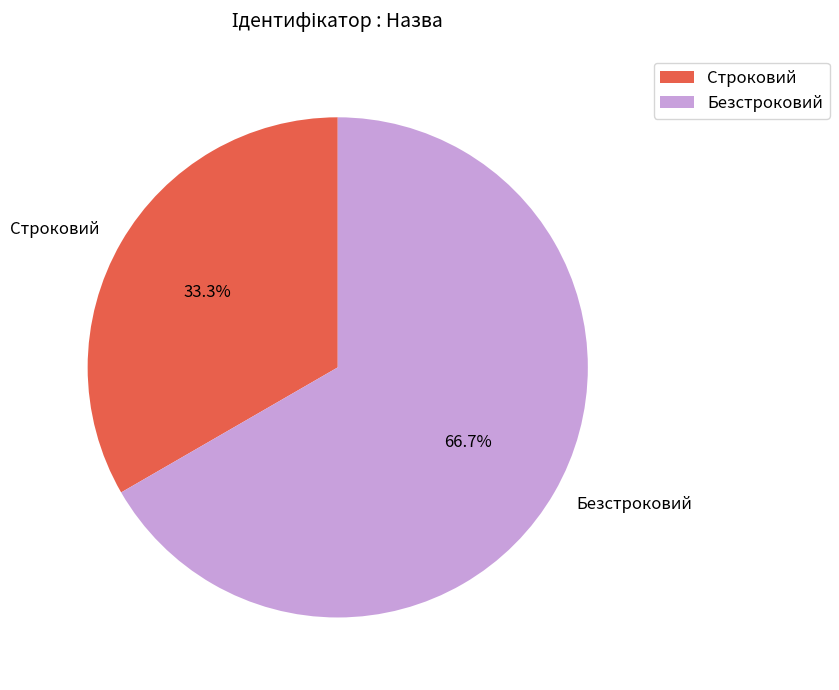

Is it true that Безстроковий is 67% of the pie?

True